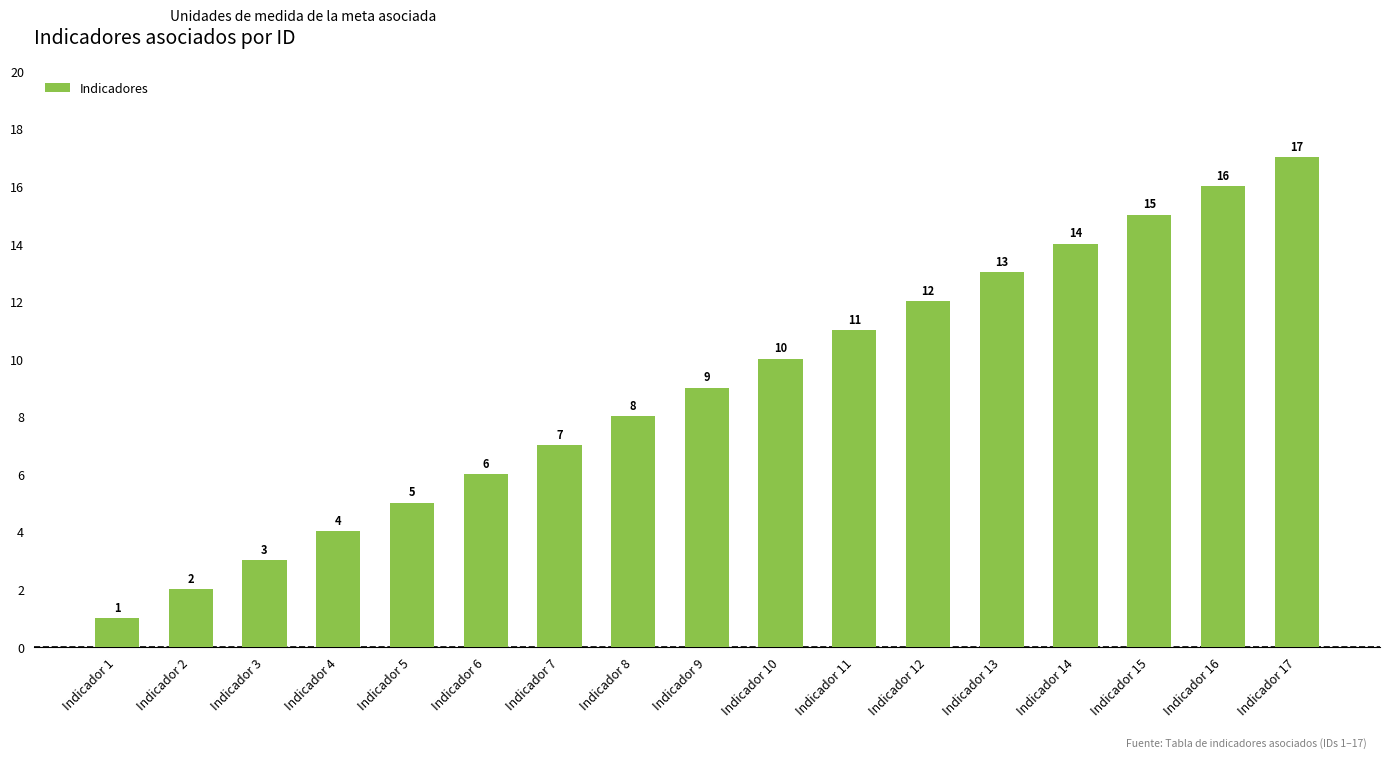

Does the chart contain any negative values?

No